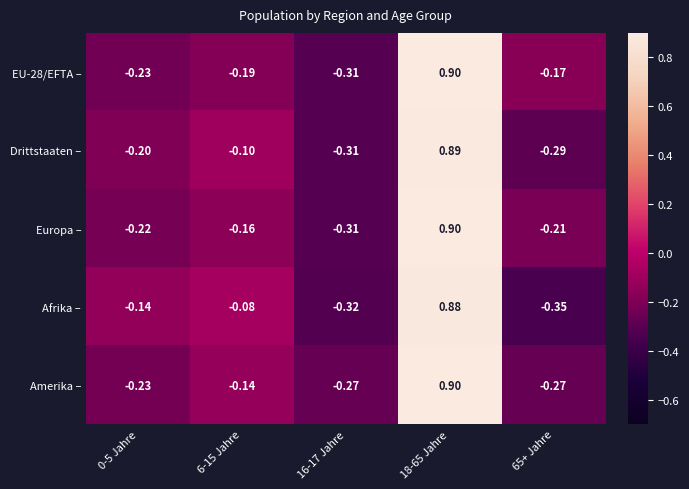

Which series changed the most between 0-5 Jahre and 6-15 Jahre?

Drittstaaten –